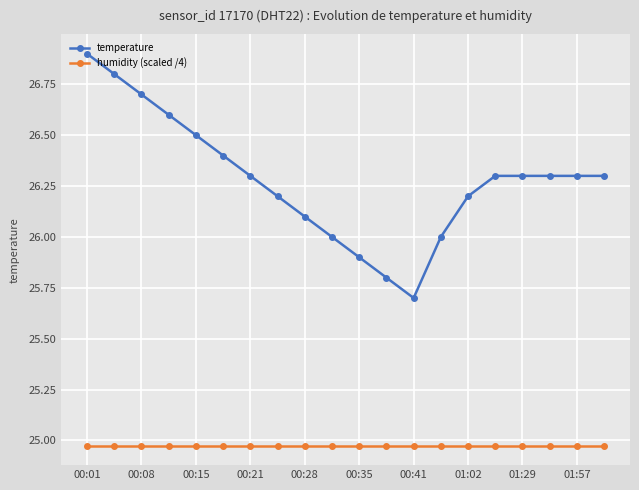

What is the maximum value for temperature?

26.9